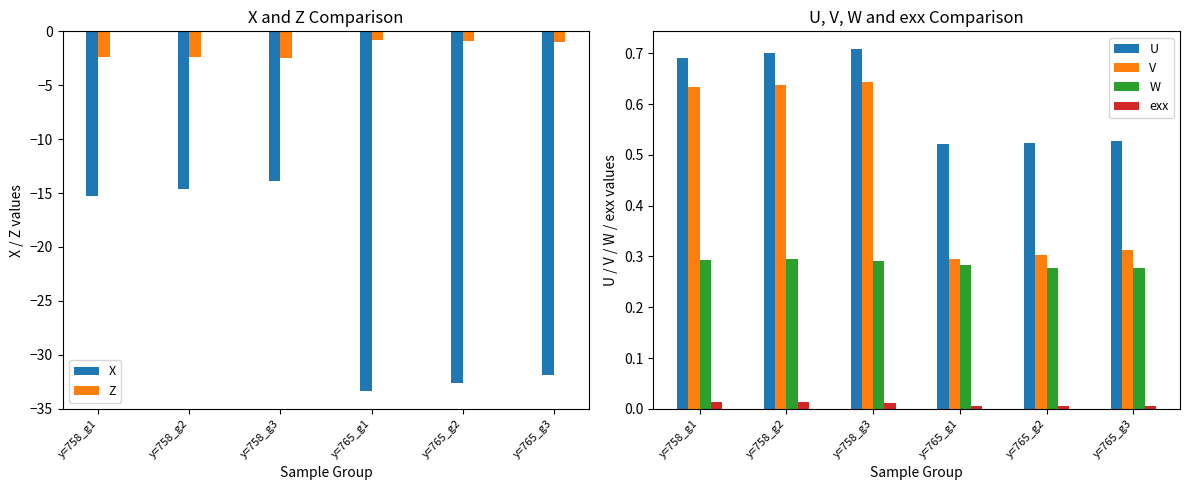

Does the chart contain any negative values?

Yes